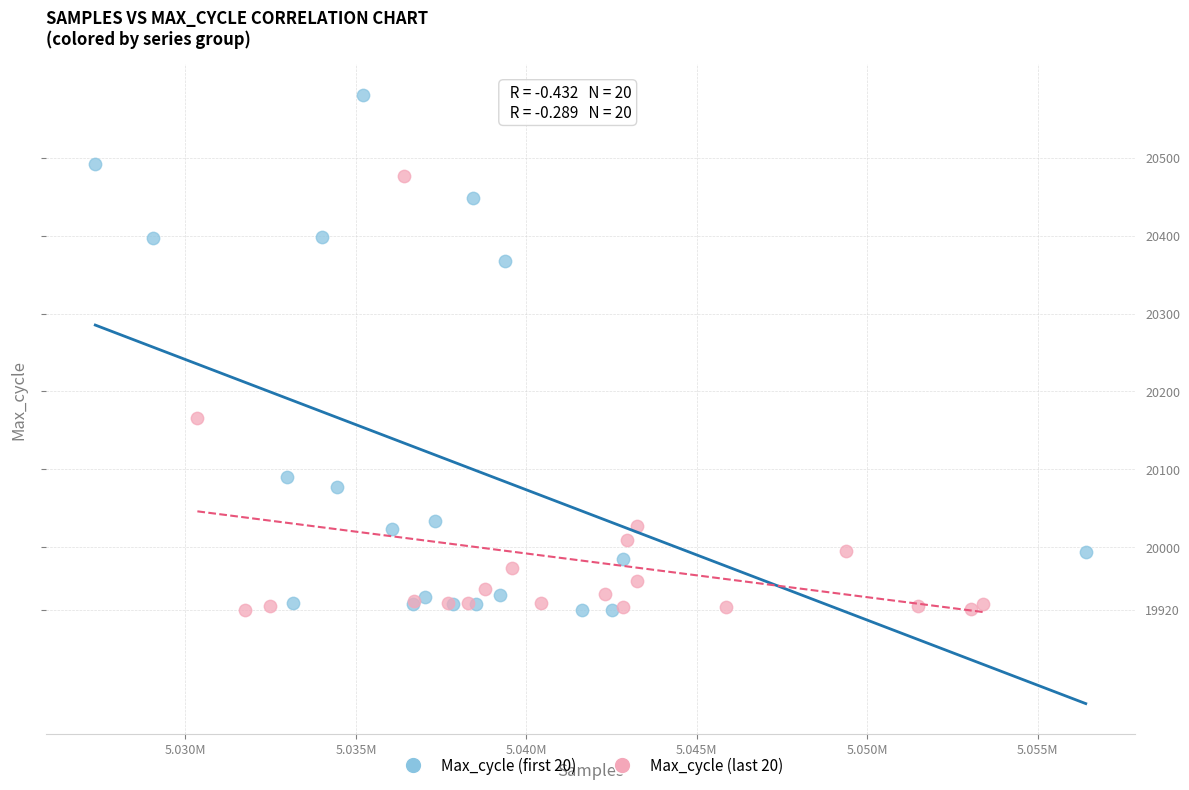

Which series has the widest spread of Y values?

Max_cycle (first 20)